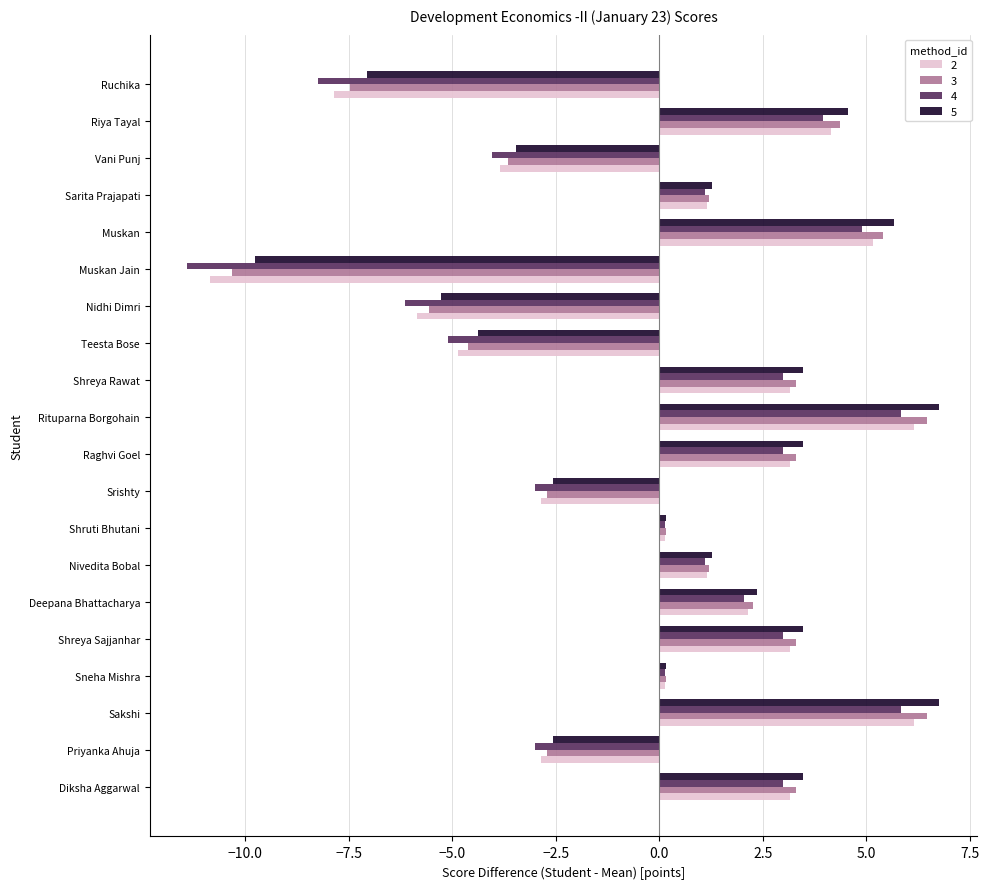

How many distinct data groups are displayed?

4